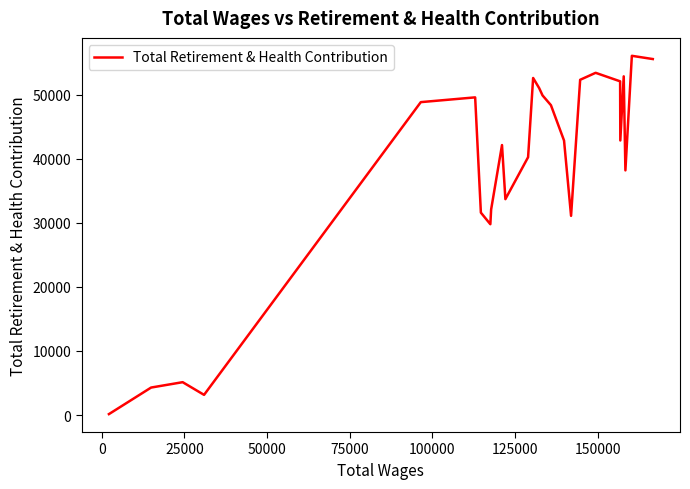

What is the difference between the maximum and minimum values?

55921